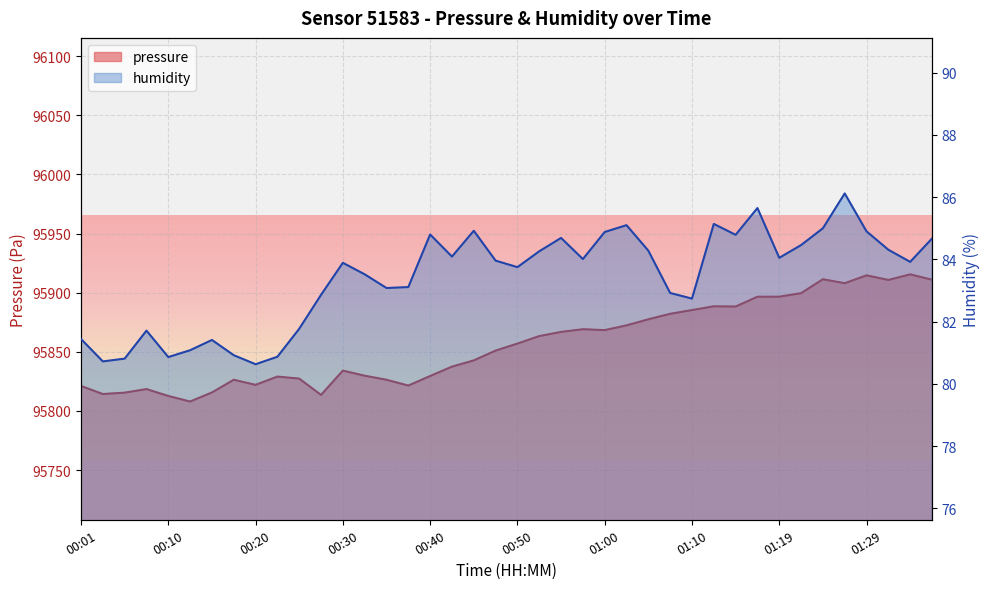

What position from the right is 00:15?

34